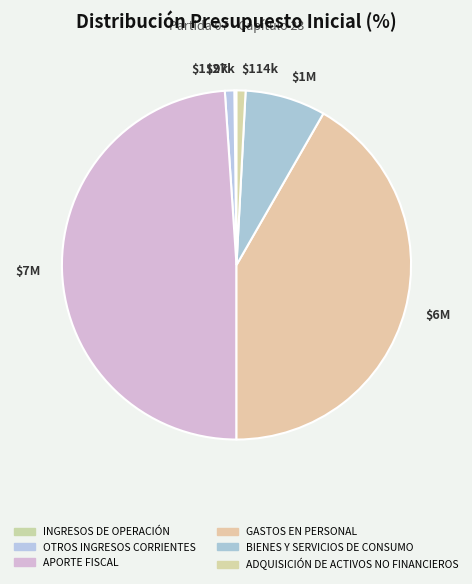

Is there any slice that represents more than half of the pie?

No